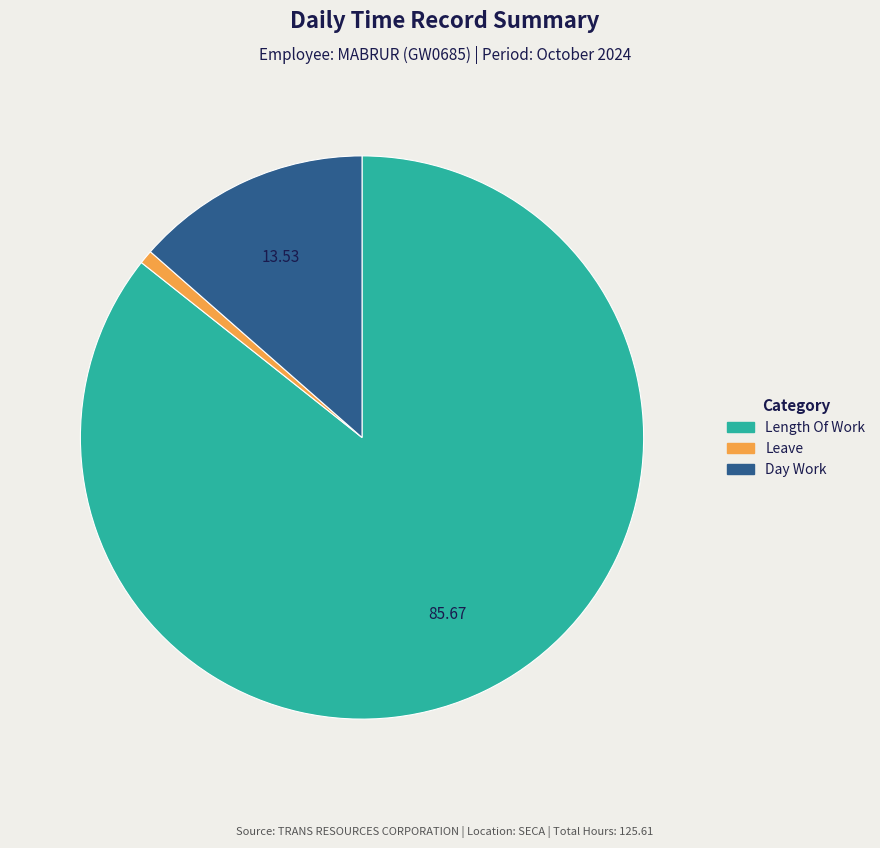

Is there any slice that represents more than half of the pie?

Yes